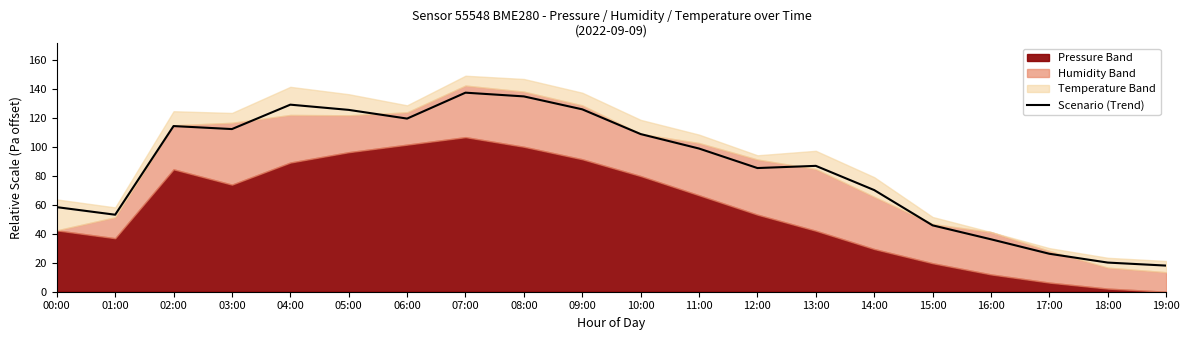

Approximately how many times larger is the value at 10:00 compared to 08:00?

0.8